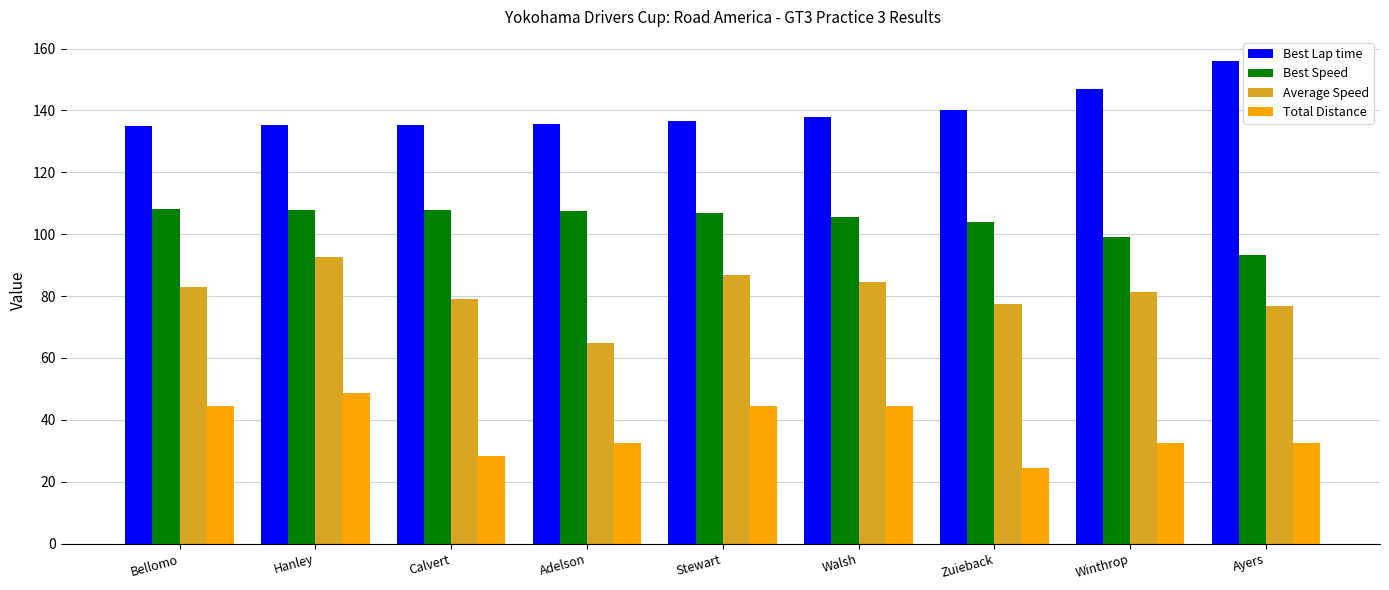

Rank the series at Winthrop from lowest to highest value.

Total Distance, Average Speed, Best Speed, Best Lap time